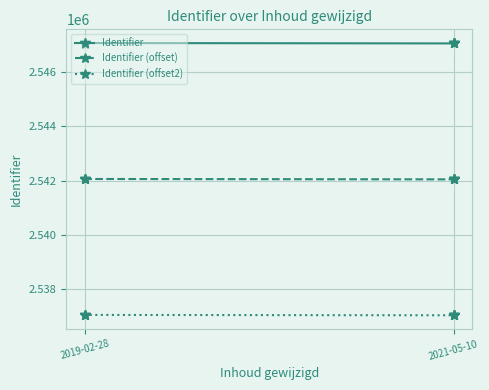

Which label corresponds to the smallest value in the chart?

2019-02-28